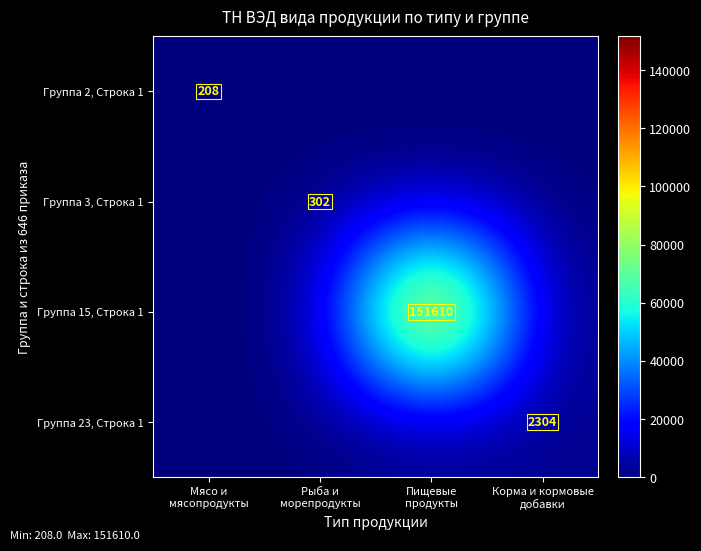

What is the maximum value for Группа 15, Строка 1?

151610